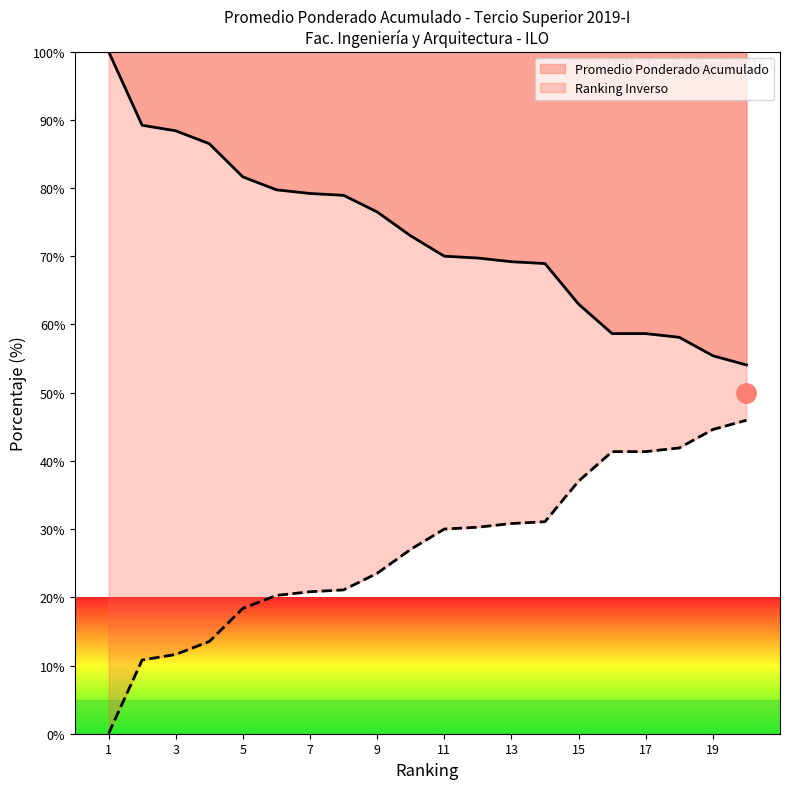

How many data points in Promedio Ponderado Acumulado are above 72?

10